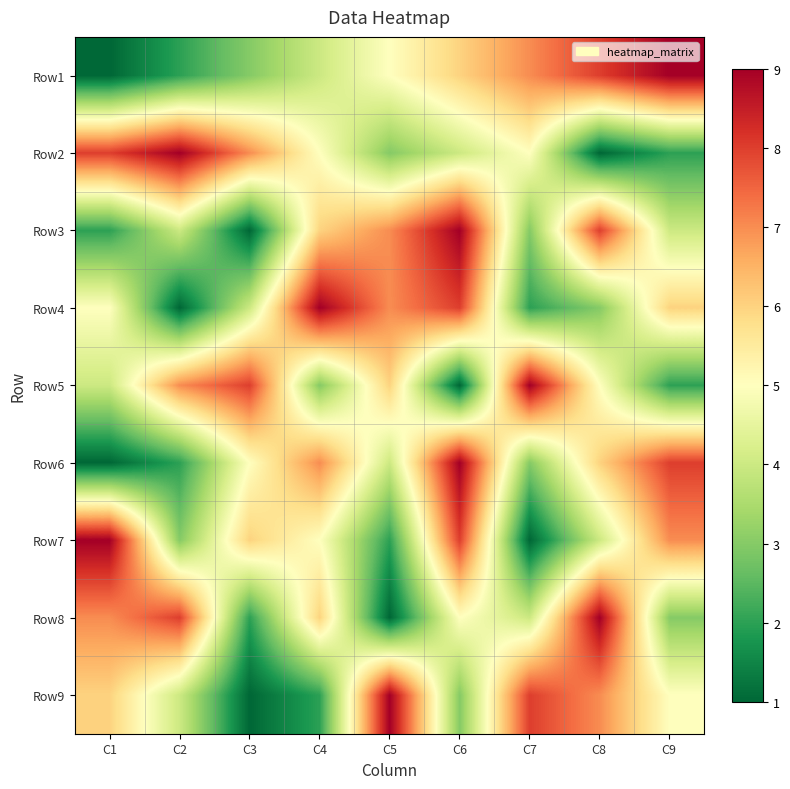

At how many categories does at least one series exceed 4?

9